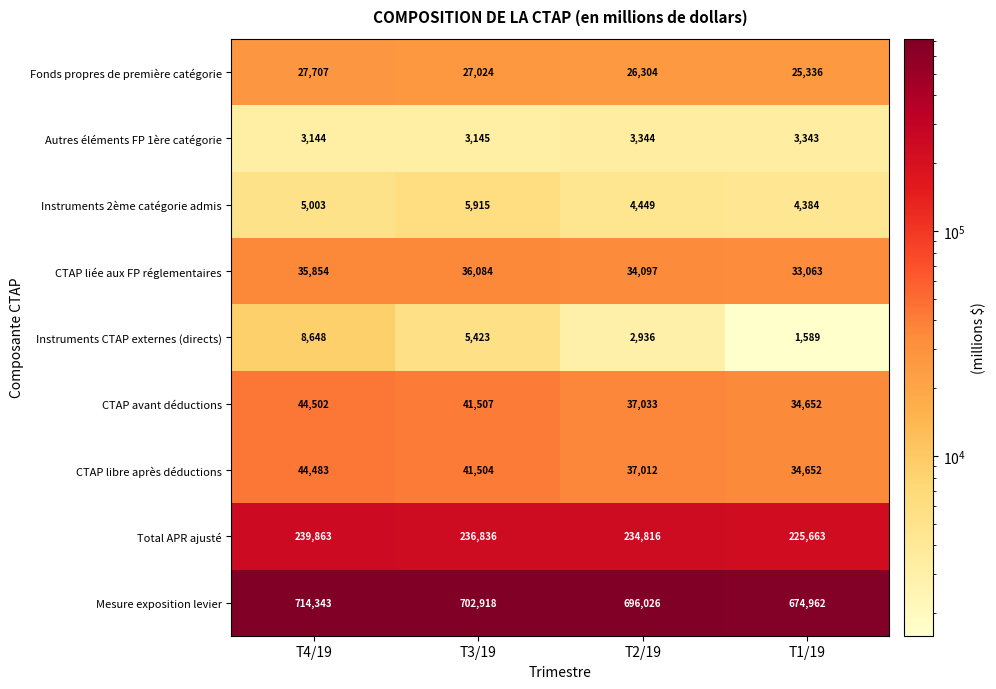

Is it true that Instruments 2ème catégorie admis equals 5915 at T3/19?

True